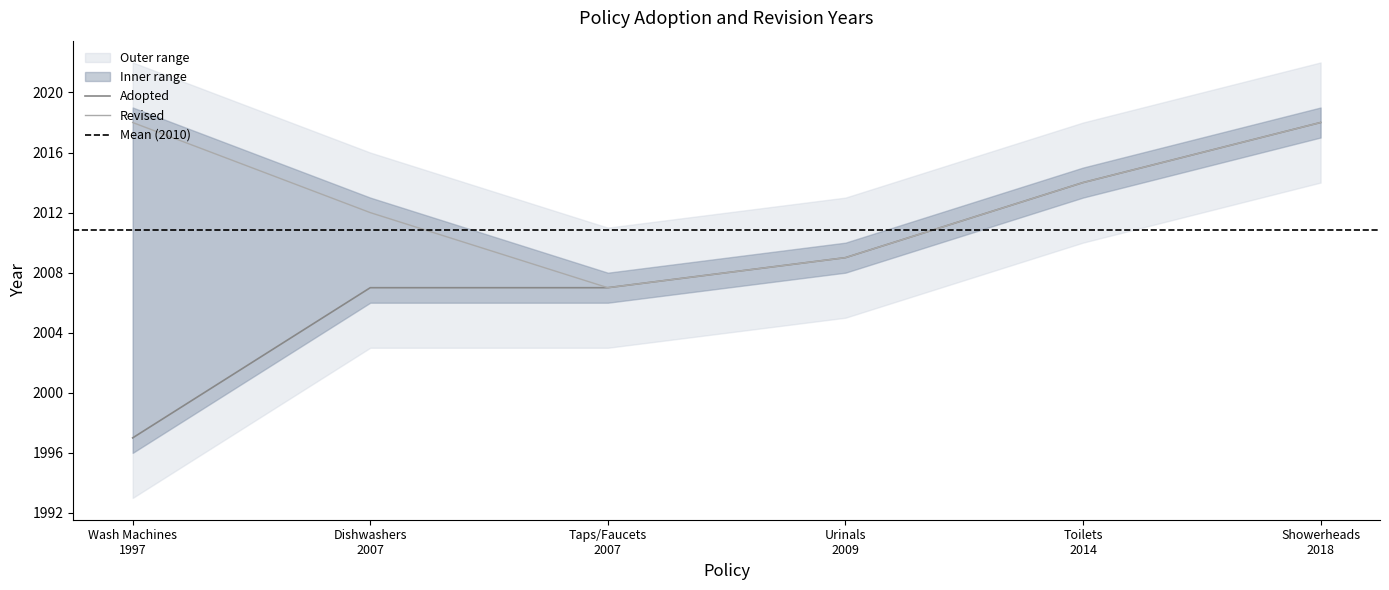

What is the difference between the second highest and minimum values in the Adopted series?

17